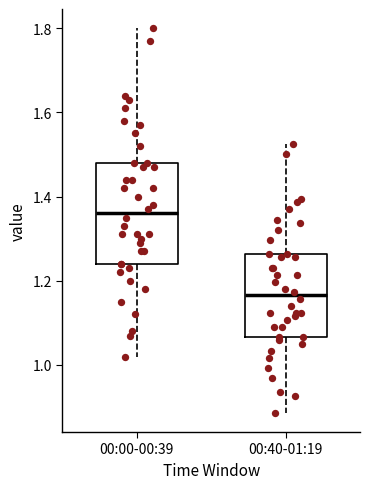

Where is the lower edge of the box for 00:40-01:19 on the y-axis? The values are not printed on the chart, so give them approximately, as read against the axis.

1.06